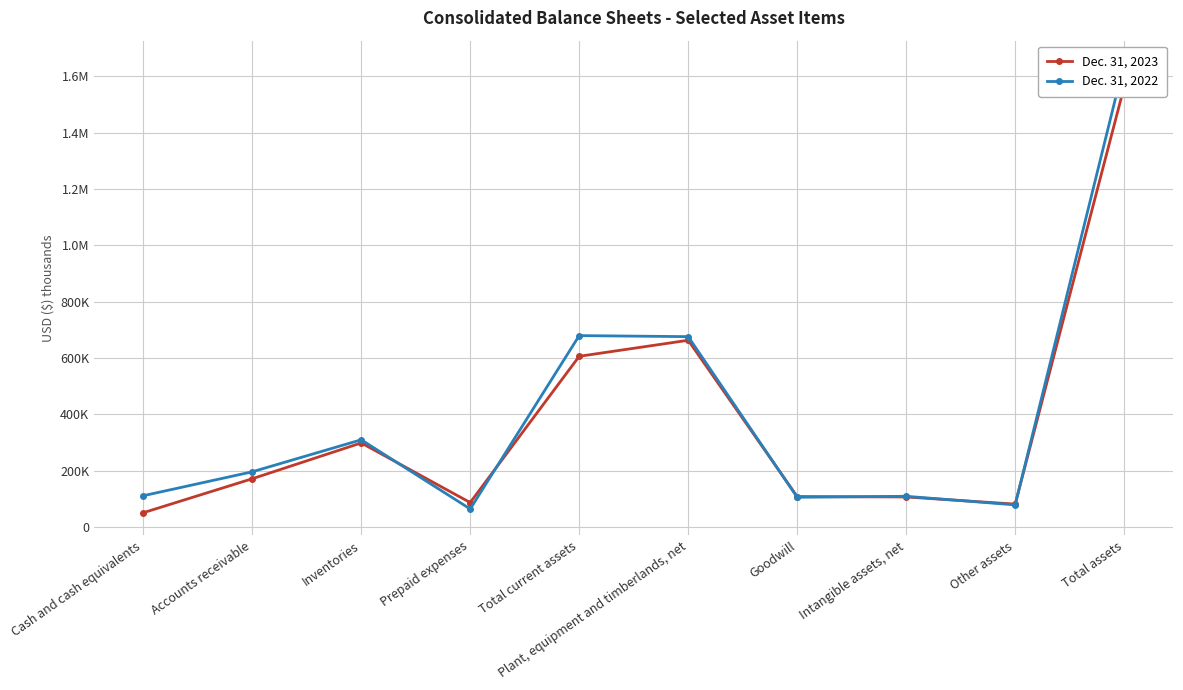

What position from the left is Plant, equipment and timberlands, net?

6